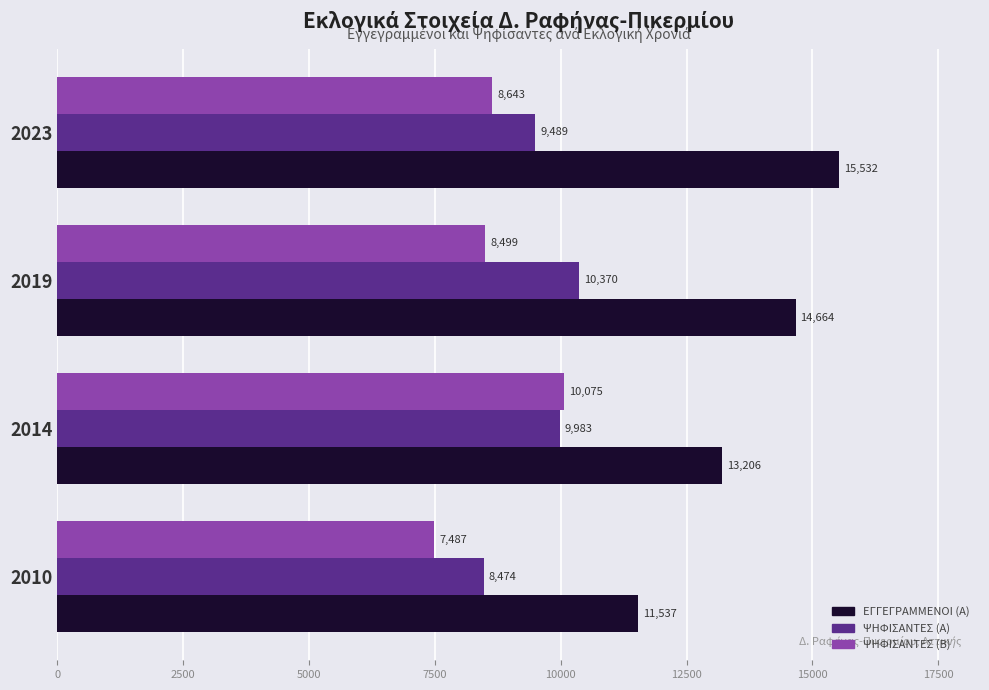

What is the total value across all series at 2014?

33264